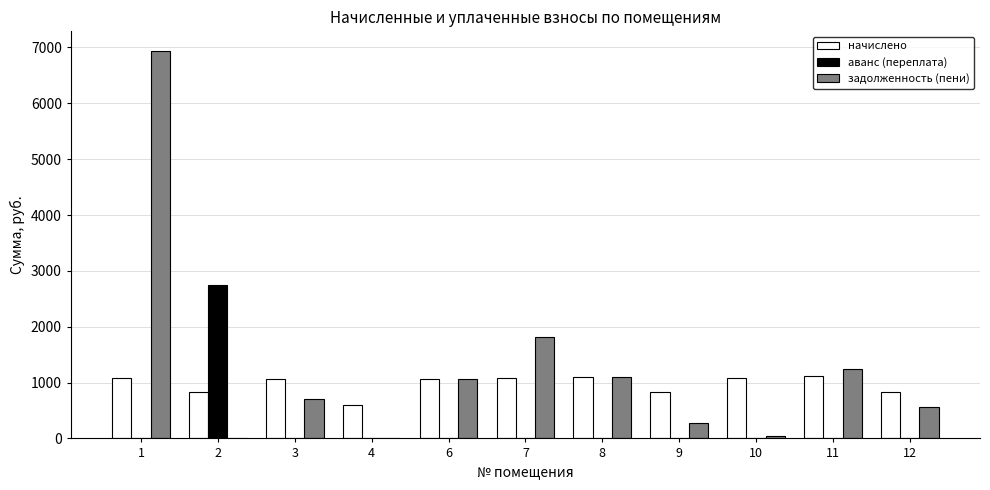

Which series has the largest total across all categories?

задолженность (пени)